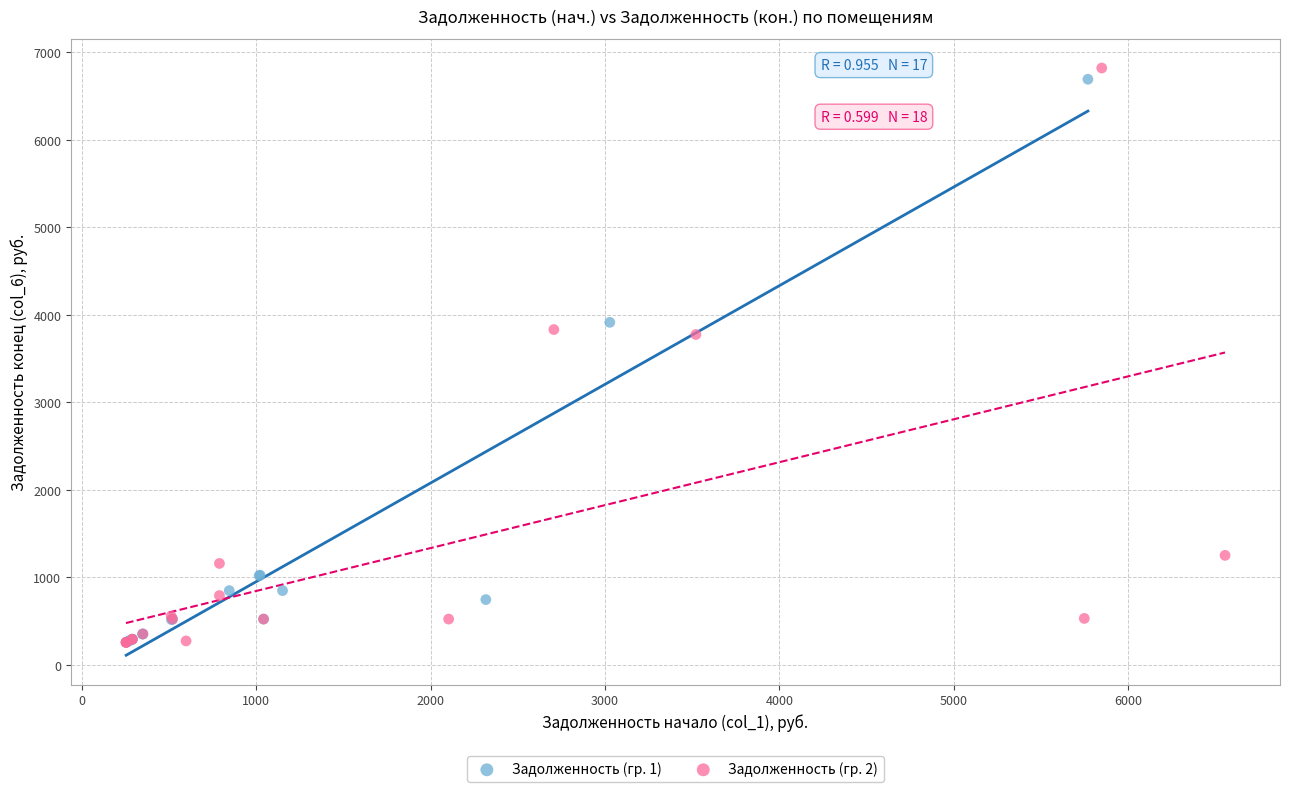

What are all the series names shown in the legend?

Задолженность (гр. 1), Задолженность (гр. 2)